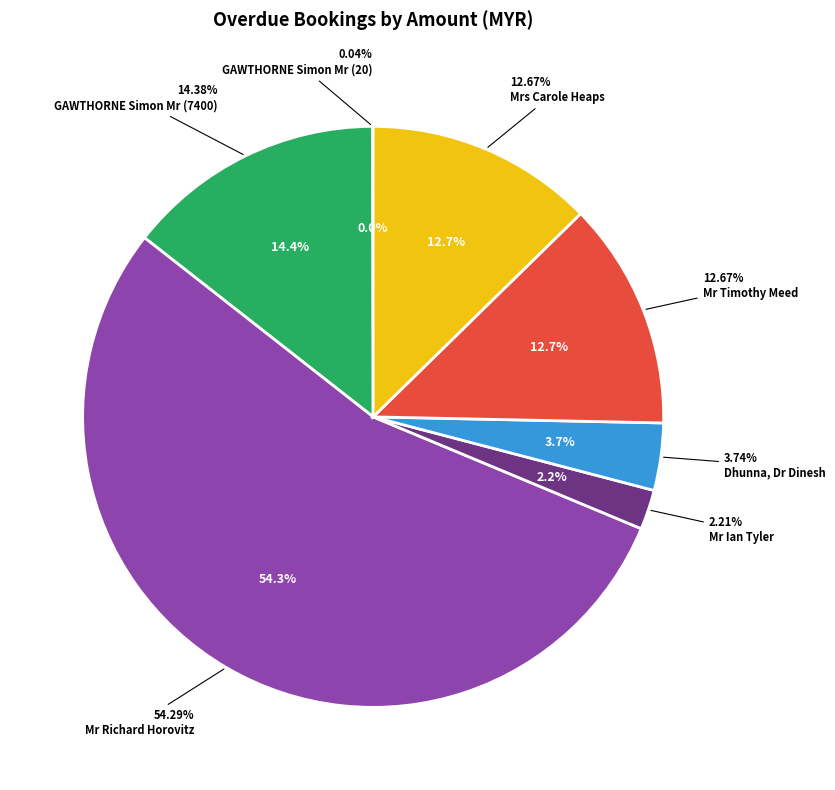

Is it true that GAWTHORNE Simon Mr (7400) is 25% of the pie?

False